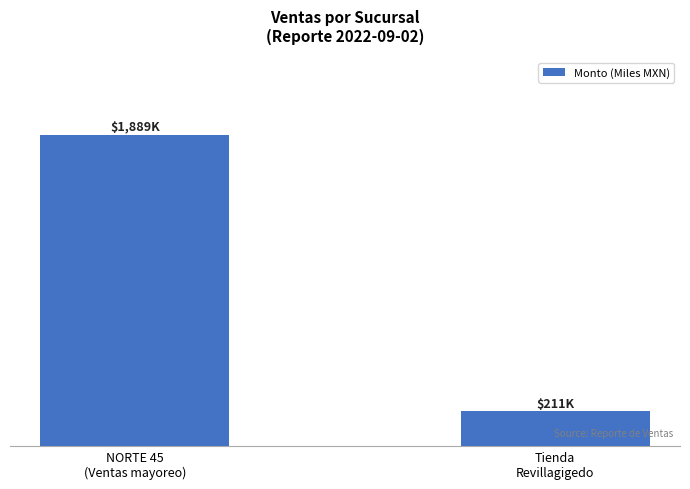

What is the change in value from NORTE 45
(Ventas mayoreo) to Tienda
Revillagigedo?

-1678.0